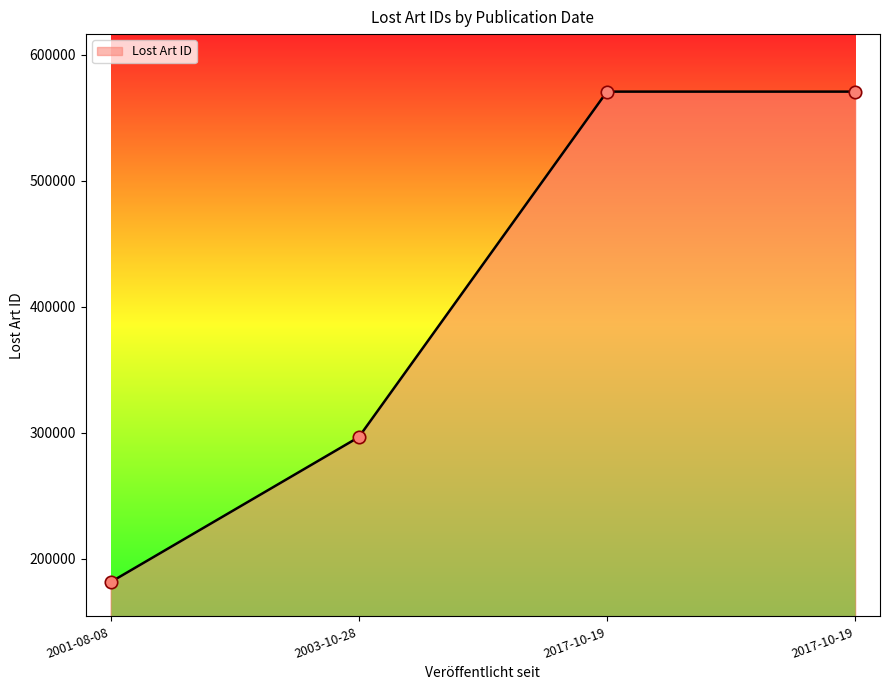

Which has a higher value, 2017-10-19 or 2001-08-08?

2017-10-19